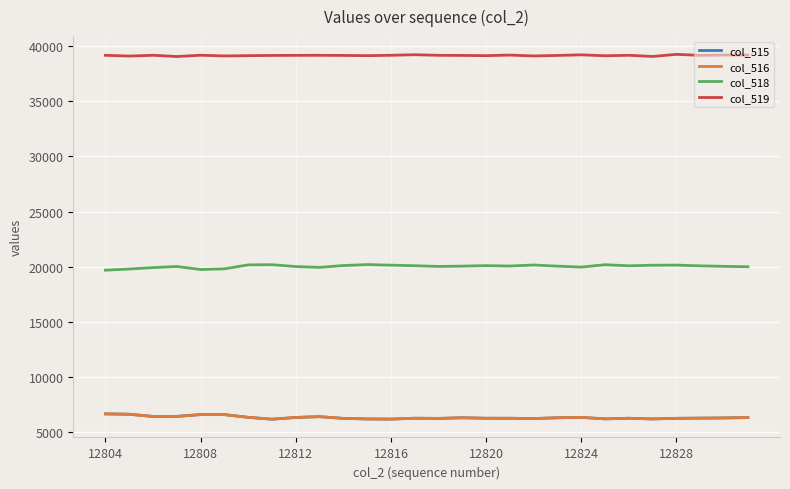

Which series has the largest total across all categories?

col_519